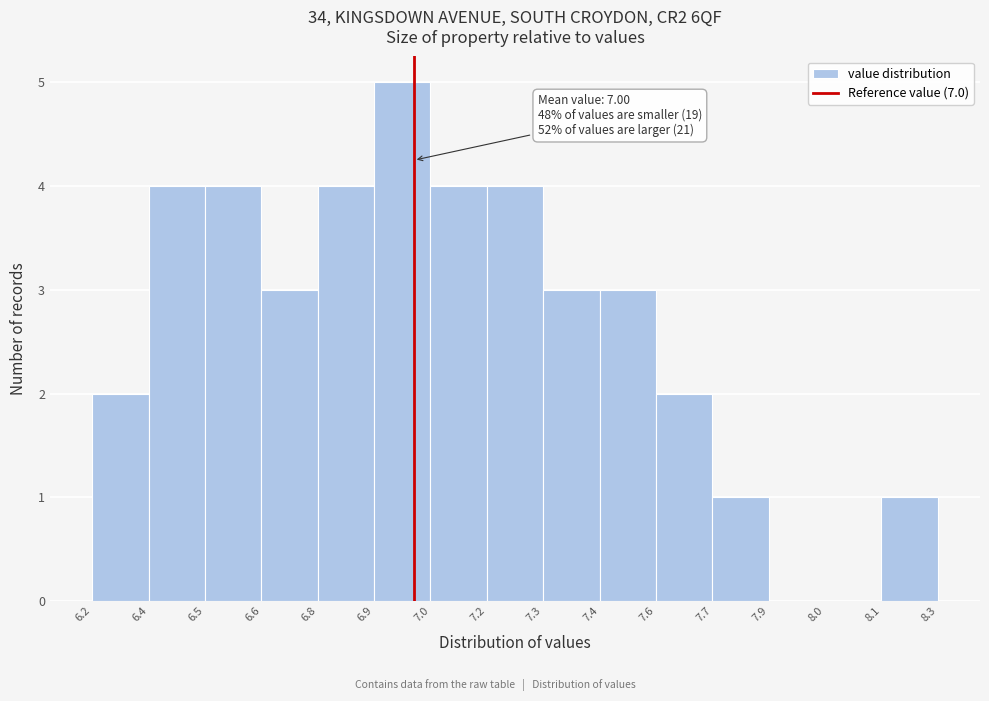

Reading right to left, what are all the values shown in this chart?

8.1=1	8.0=0	7.9=0	7.7=1	7.6=2	7.4=3	7.3=3	7.2=4	7.0=4	6.9=5	6.8=4	6.6=3	6.5=4	6.4=4	6.2=2